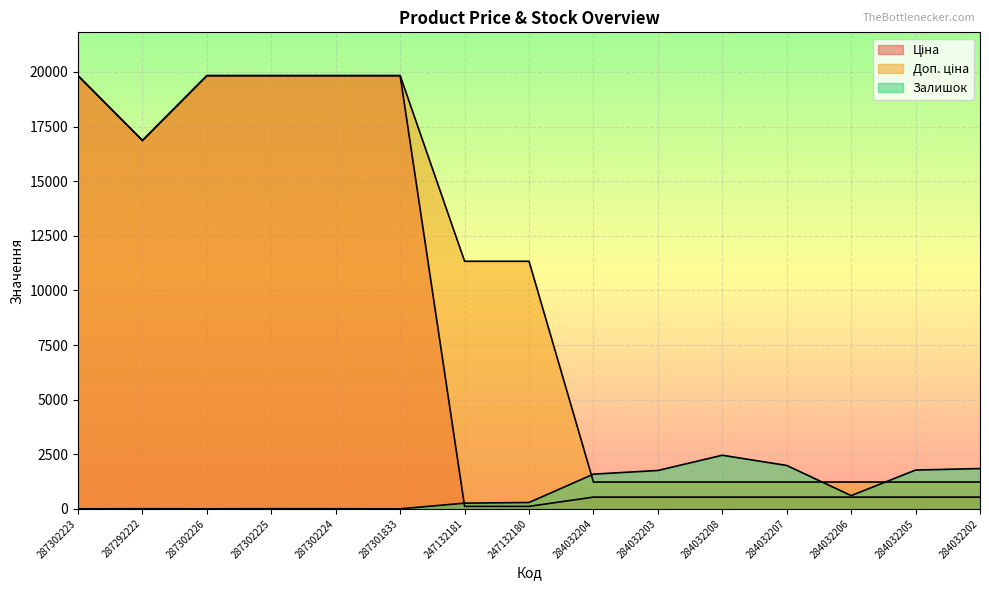

Rank the series at 287302224 from highest to lowest value.

Ціна, Доп. ціна, Залишок